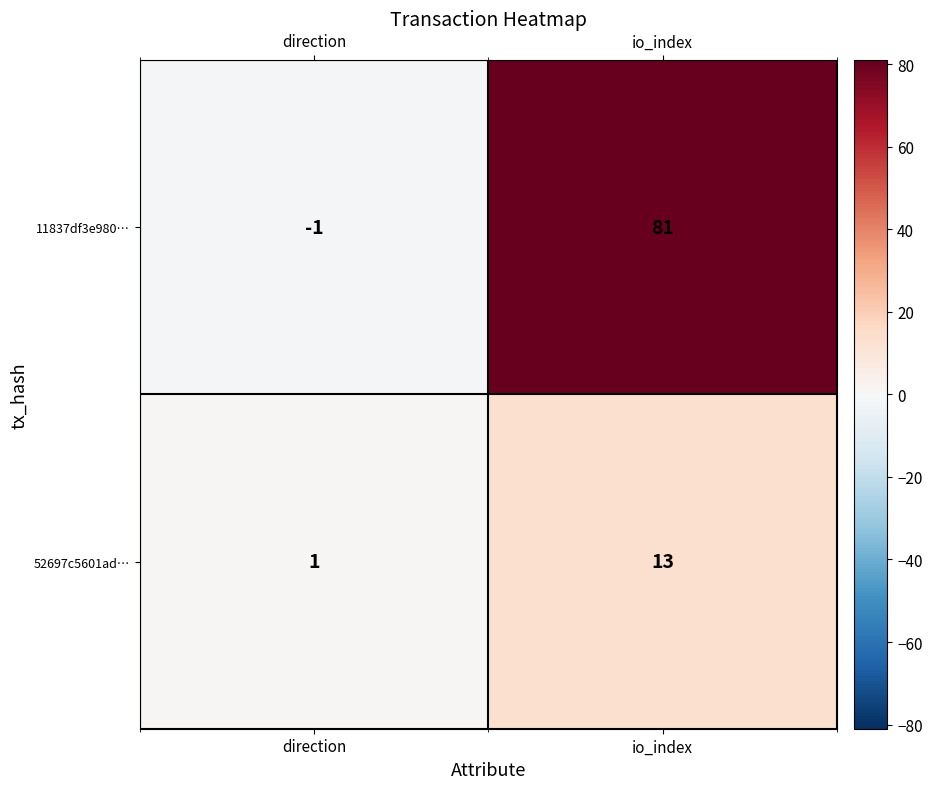

List the series in order of their peak value, highest first.

11837df3e980…, 52697c5601ad…